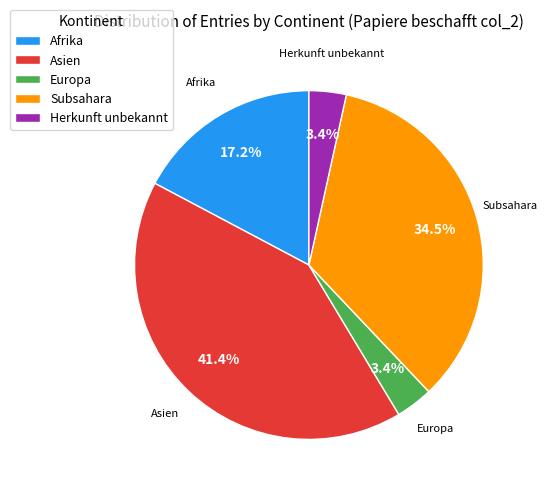

To the nearest percent, what is the difference between the Asien and Afrika slice percentages?

24%